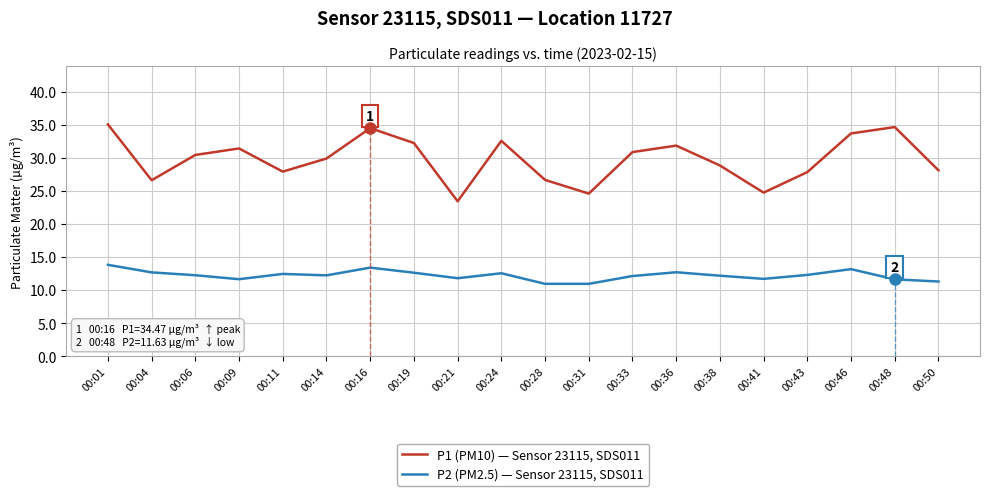

In P2 (PM2.5) — Sensor 23115, SDS011, how many points are lower than both neighbors (excluding endpoints)?

4